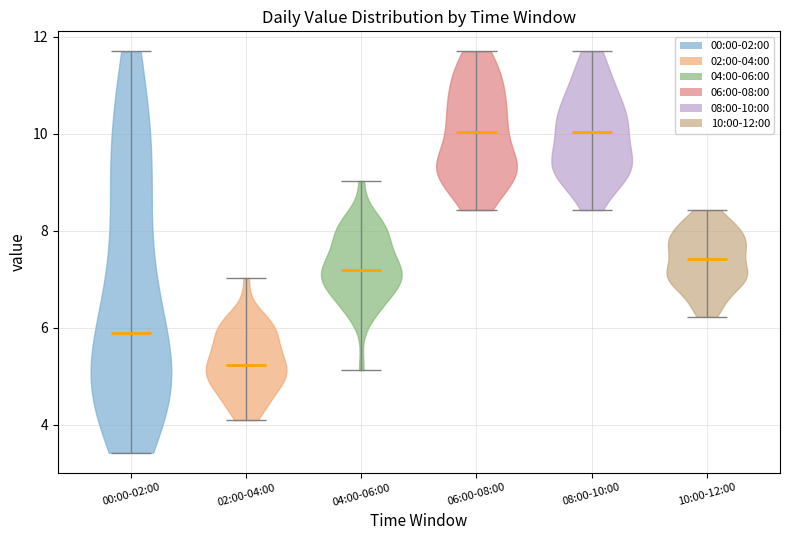

Reading left to right, read every violin against the y-axis: where its median line is, and the lowest and highest points it reaches. The values are not printed on the chart, so give them approximately, as read against the axis.

00:00-02:00: median line 6.0, lowest point 3.4, highest point 11.8
02:00-04:00: median line 5.2, lowest point 4.2, highest point 7.0
04:00-06:00: median line 7.2, lowest point 5.2, highest point 9.0
06:00-08:00: median line 10.0, lowest point 8.4, highest point 11.8
08:00-10:00: median line 10.0, lowest point 8.4, highest point 11.8
10:00-12:00: median line 7.4, lowest point 6.2, highest point 8.4